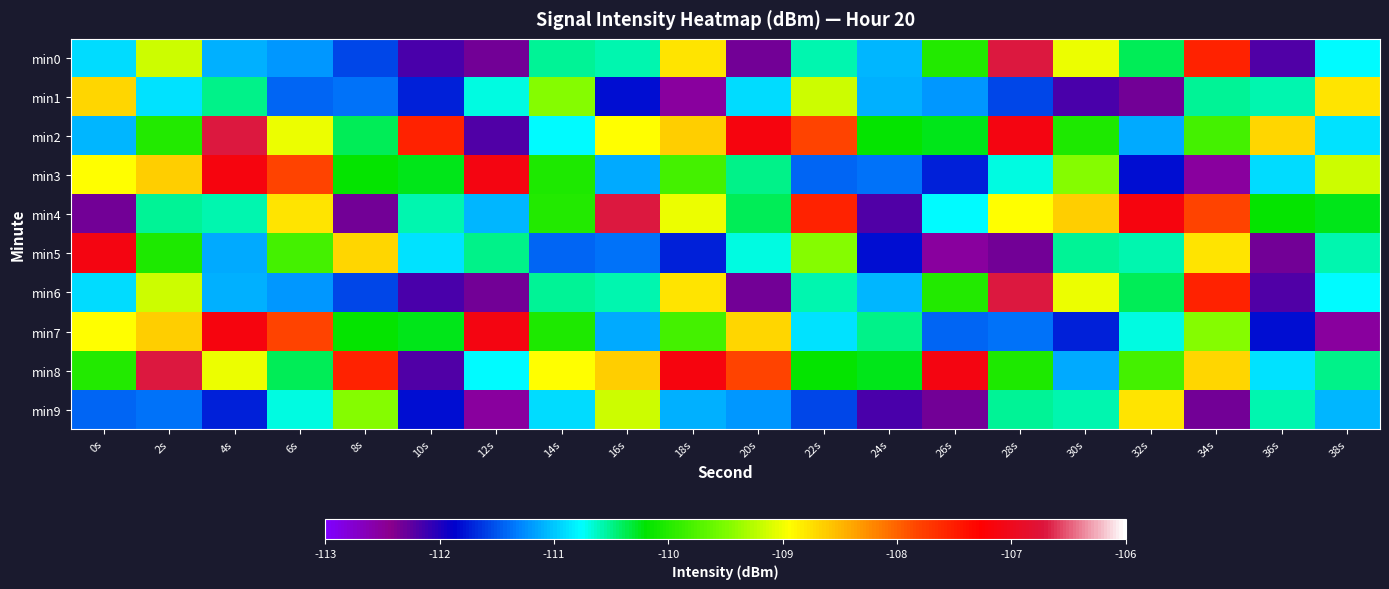

At how many categories does at least one series exceed -111?

20